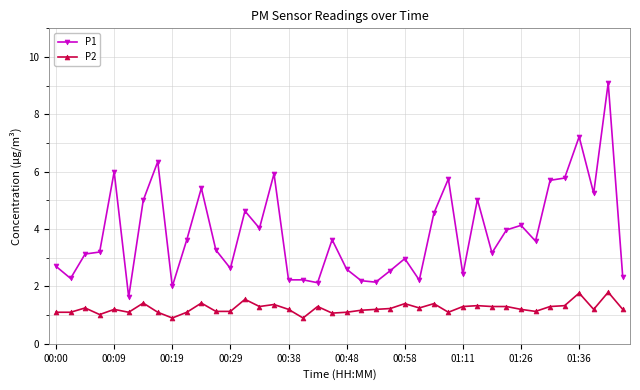

What is the minimum value for P1?

1.6